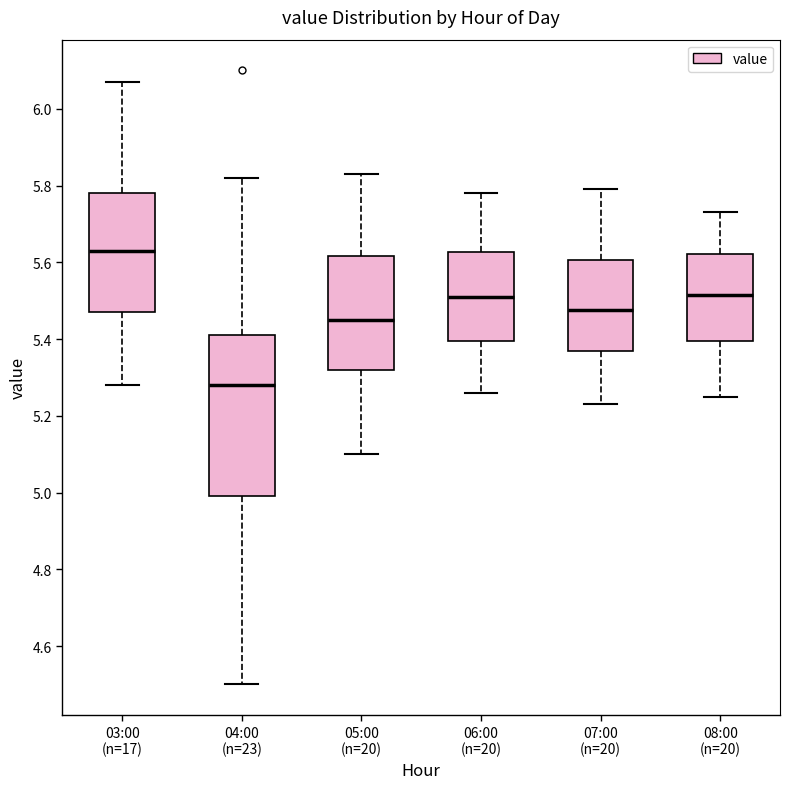

Which box's median line is the lowest?

04:00 (n=23)